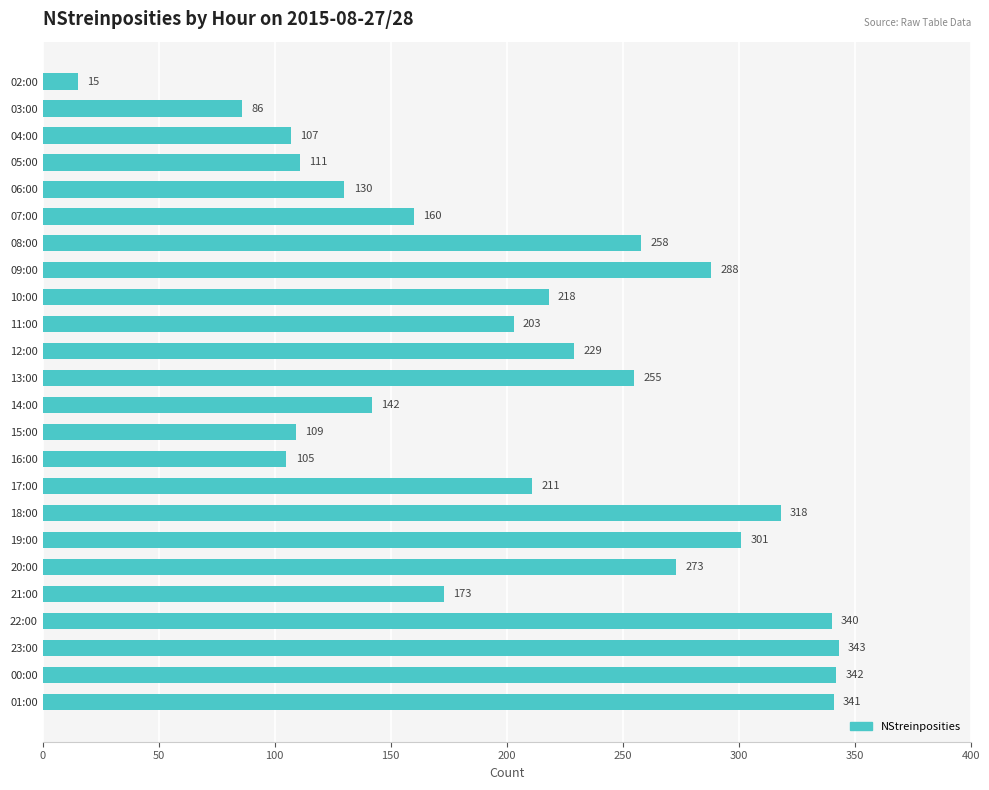

What position from the top is 17:00?

16